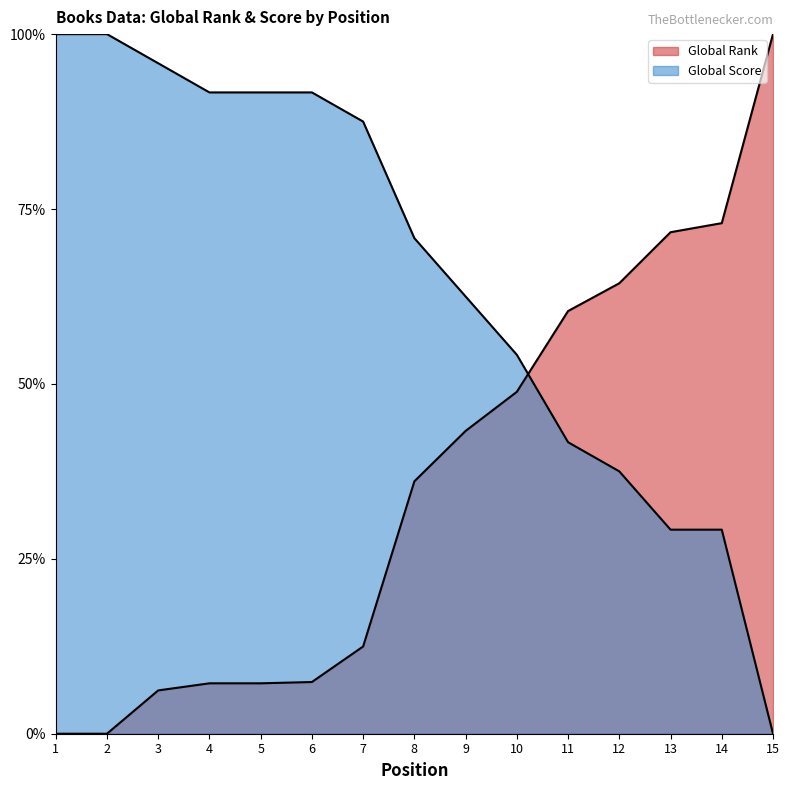

What are all the series names shown in the legend?

Global Rank, Global Score